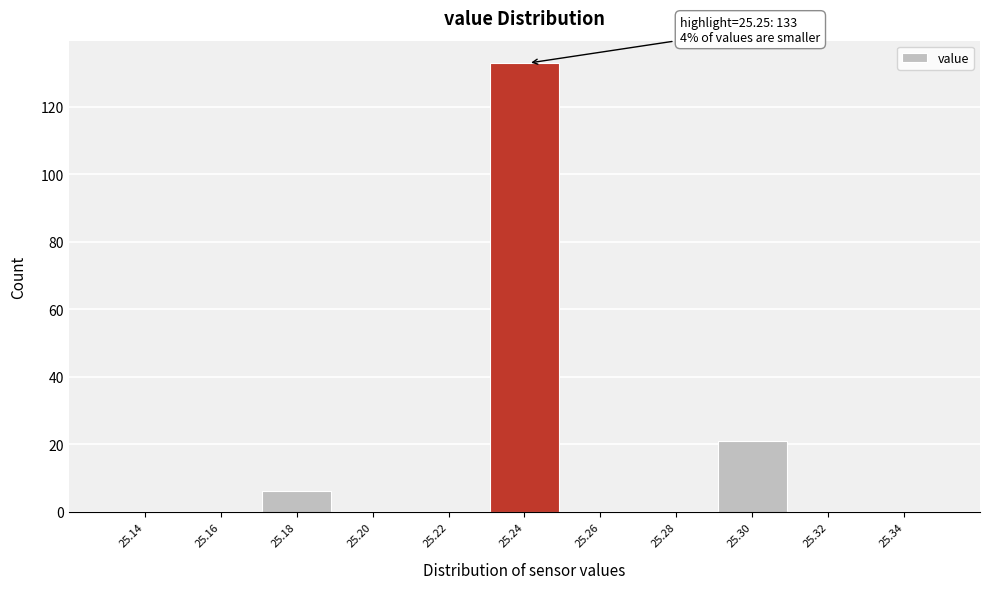

Reading left to right, what are all the values shown in this chart?

25.14=0	25.16=0	25.18=6	25.20=0	25.22=0	25.24=133	25.26=0	25.28=0	25.30=21	25.32=0	25.34=0